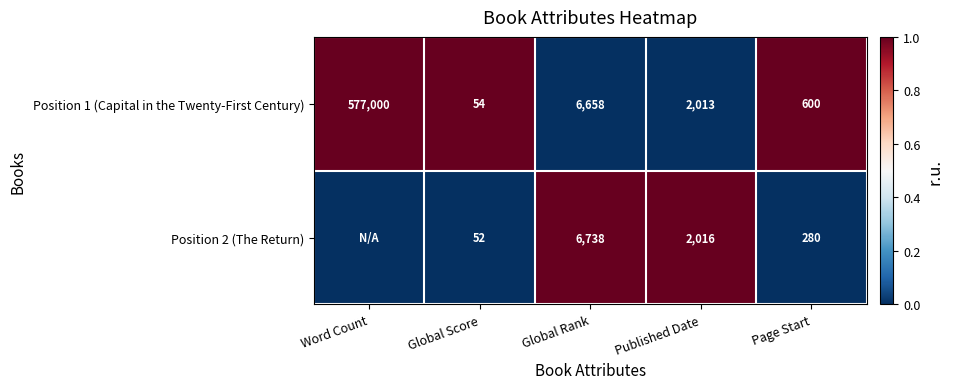

Is the value of Position 1 (Capital in the Twenty-First Century) at Published Date greater than the value of Position 2 (The Return) at Global Rank?

No